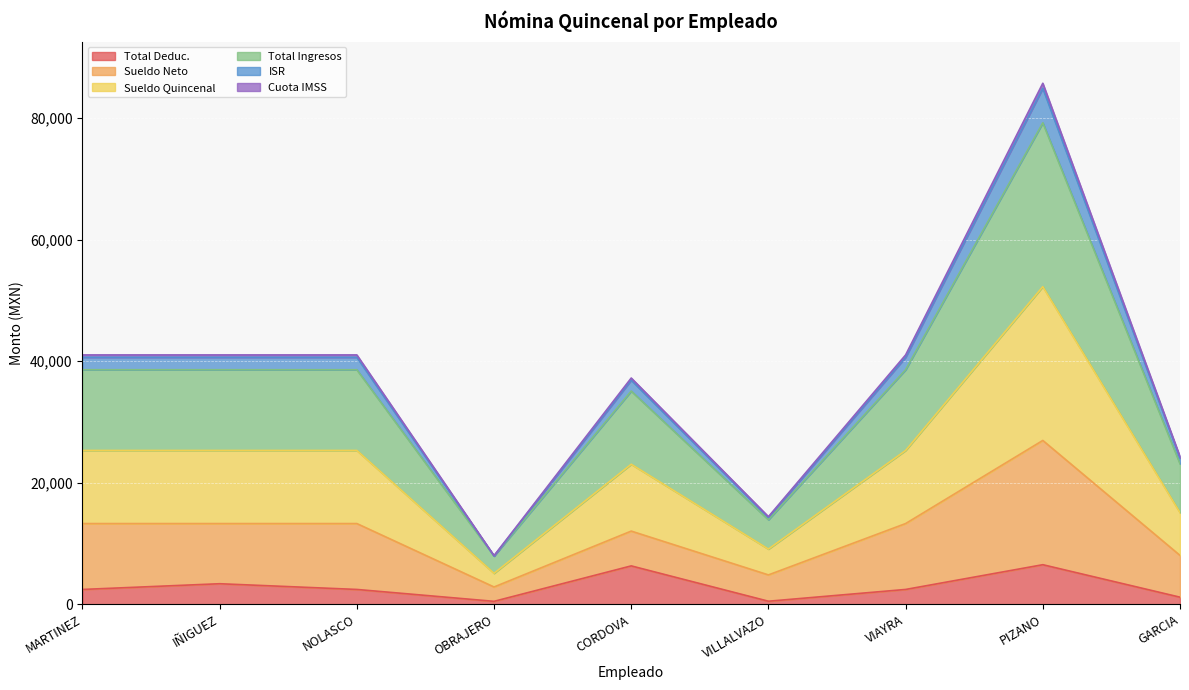

What is the minimum value shown in the chart?

483.5